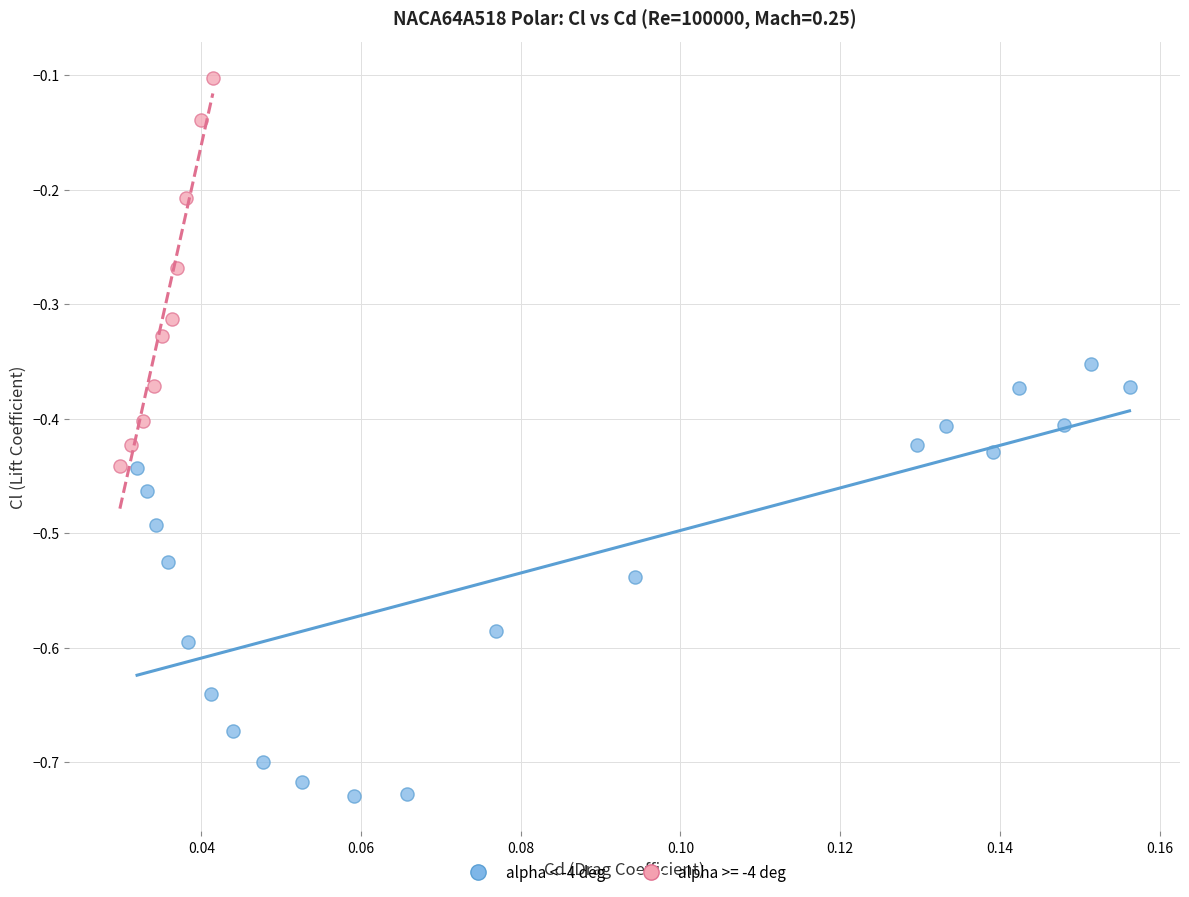

Which series contains the highest Y value?

alpha >= -4 deg